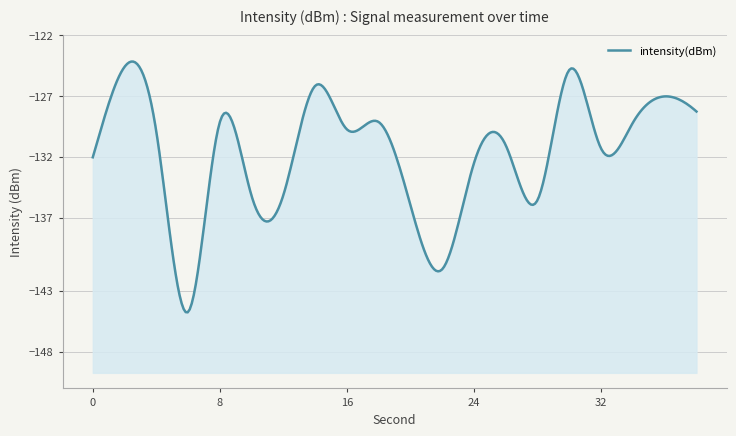

What is the approximate value at 34?

-129.2